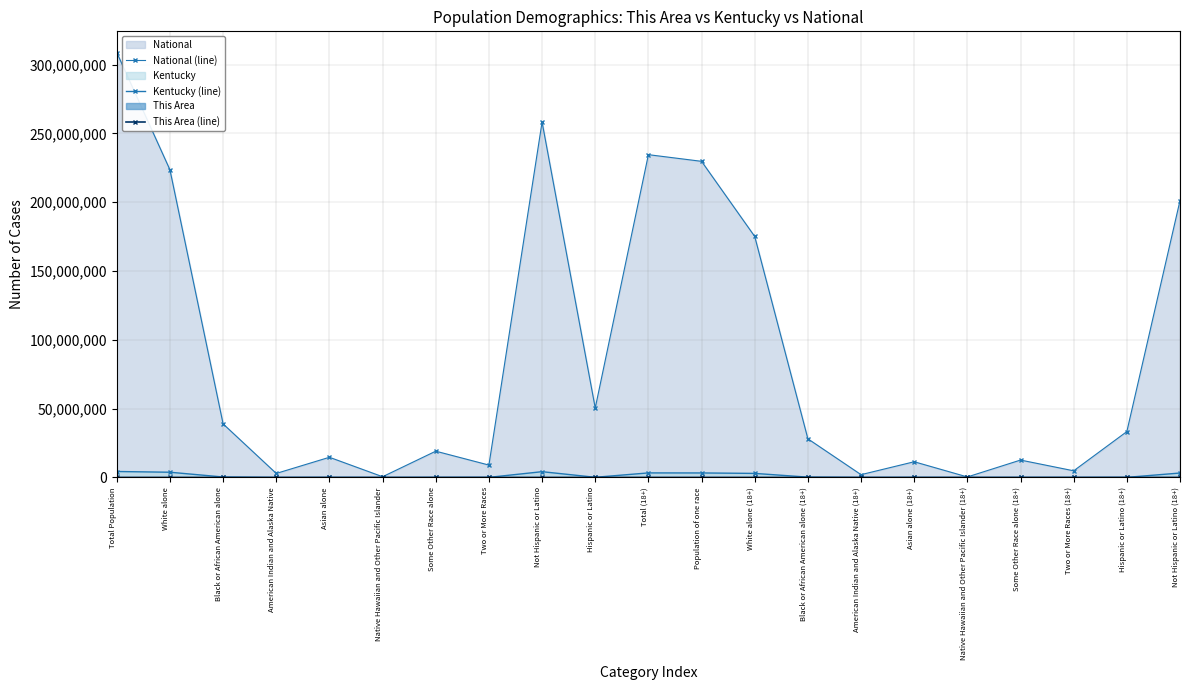

What is the sum of all This Area (line) values?

191540